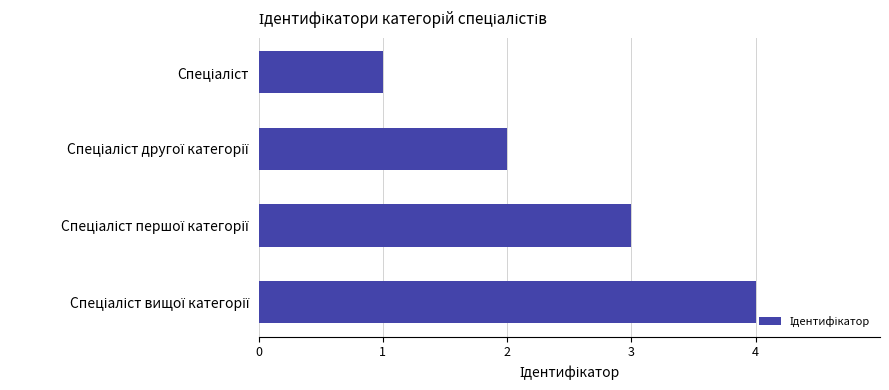

What is the maximum value shown in the chart?

4